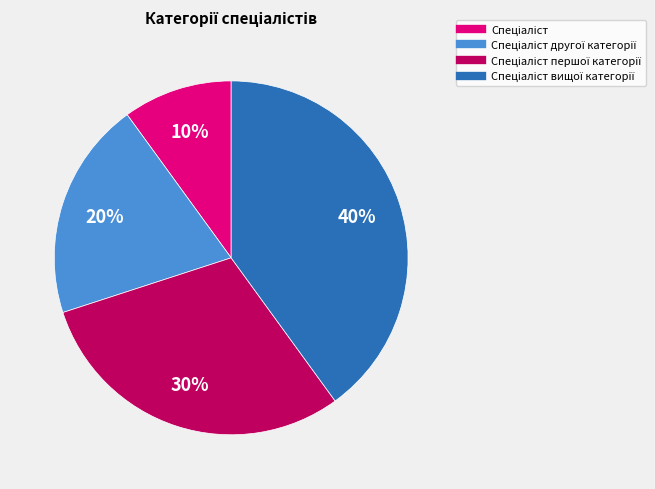

To the nearest percent, what is the average slice percentage?

25%